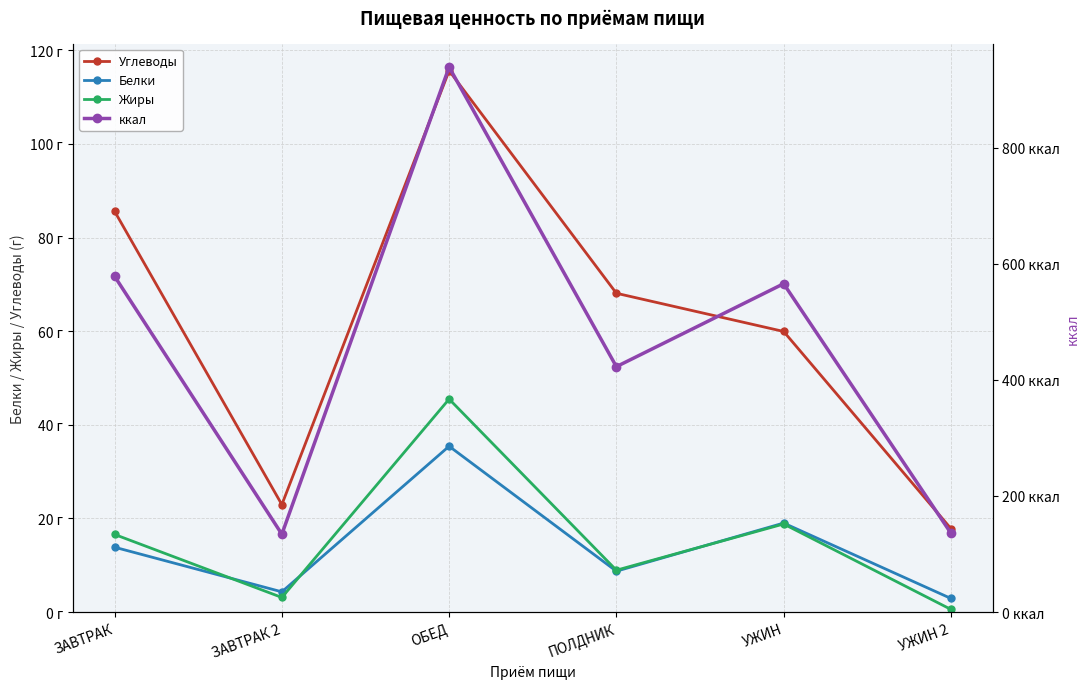

What are all the series names shown in the legend?

Углеводы, Белки, Жиры, ккал